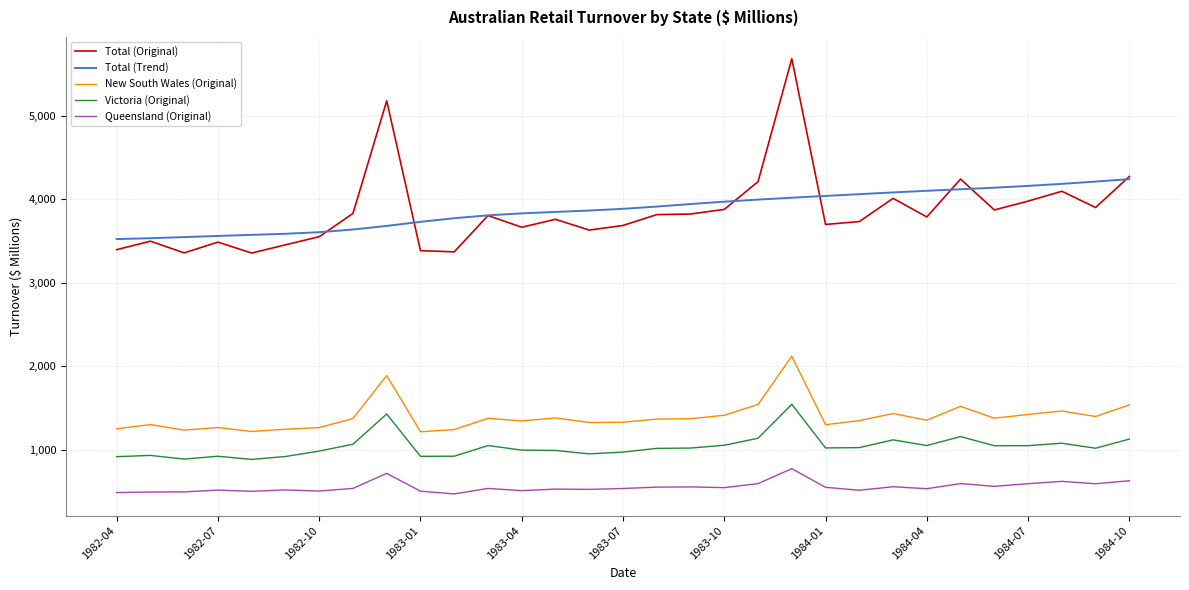

What is the difference between the maximum and minimum values in the Victoria (Original) series?

660.1